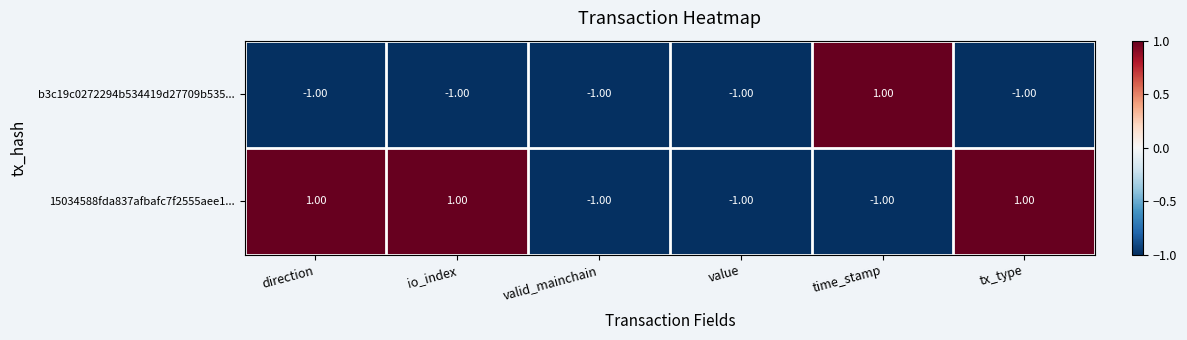

Is the value of b3c19c0272294b534419d27709b535... at tx_type greater than the value of 15034588fda837afbafc7f2555aee1... at tx_type?

No